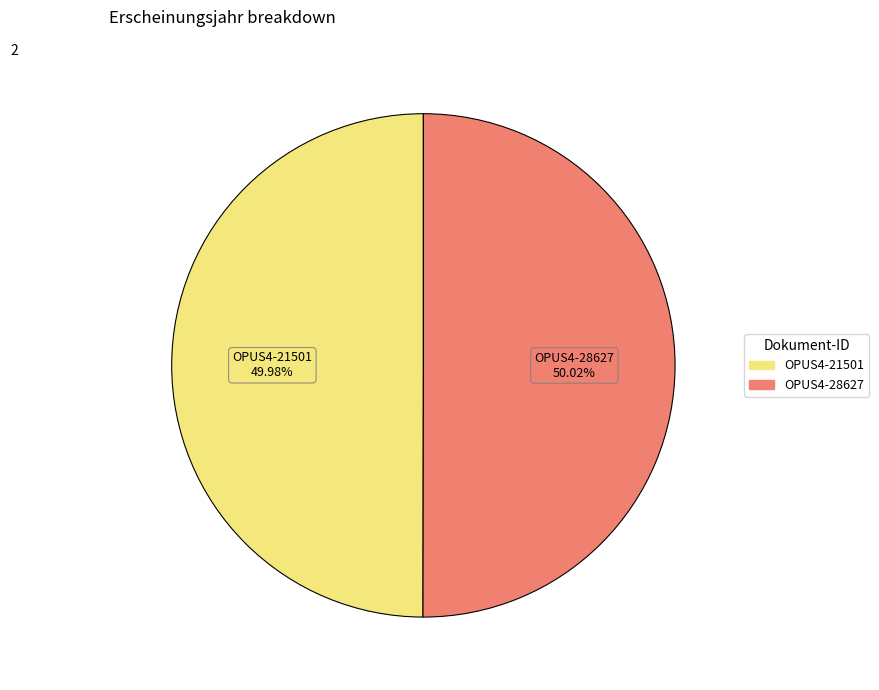

How many slices are in this pie chart?

2